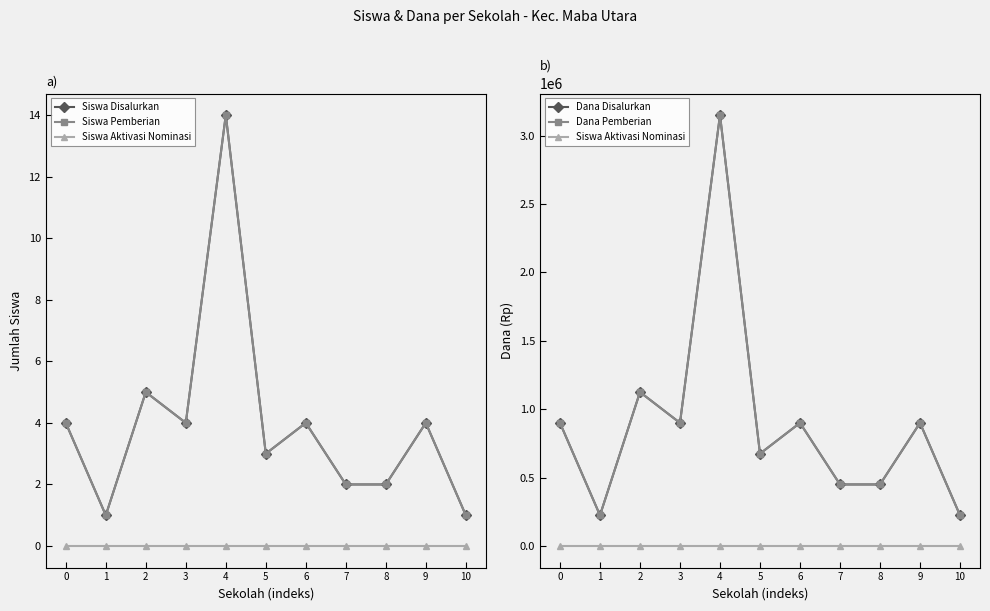

Reading right to left, list all the values displayed in this chart.

Siswa Disalurkan: 10=1	9=4	8=2	7=2	6=4	5=3	4=14	3=4	2=5	1=1	0=4
Siswa Pemberian: 10=1	9=4	8=2	7=2	6=4	5=3	4=14	3=4	2=5	1=1	0=4
Siswa Aktivasi Nominasi: 10=0	9=0	8=0	7=0	6=0	5=0	4=0	3=0	2=0	1=0	0=0
Dana Disalurkan: 10=225000	9=900000	8=450000	7=450000	6=900000	5=675000	4=3150000	3=900000	2=1125000	1=225000	0=900000
Dana Pemberian: 10=225000	9=900000	8=450000	7=450000	6=900000	5=675000	4=3150000	3=900000	2=1125000	1=225000	0=900000